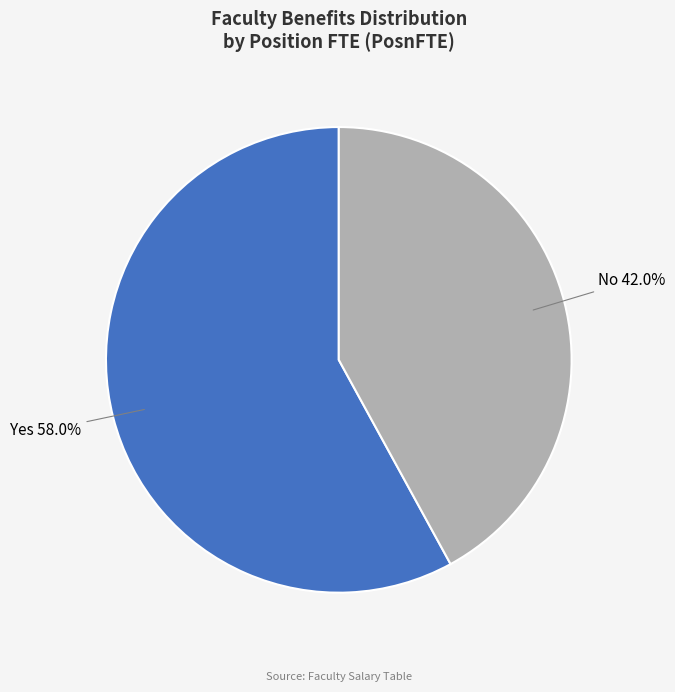

Count the number of slices in the pie.

2